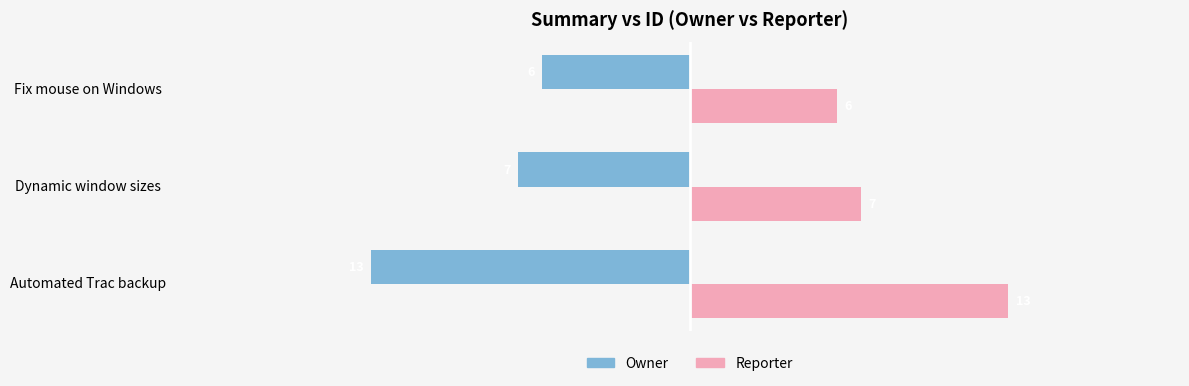

Is it true that Reporter equals 13 at Automated Trac backup?

True